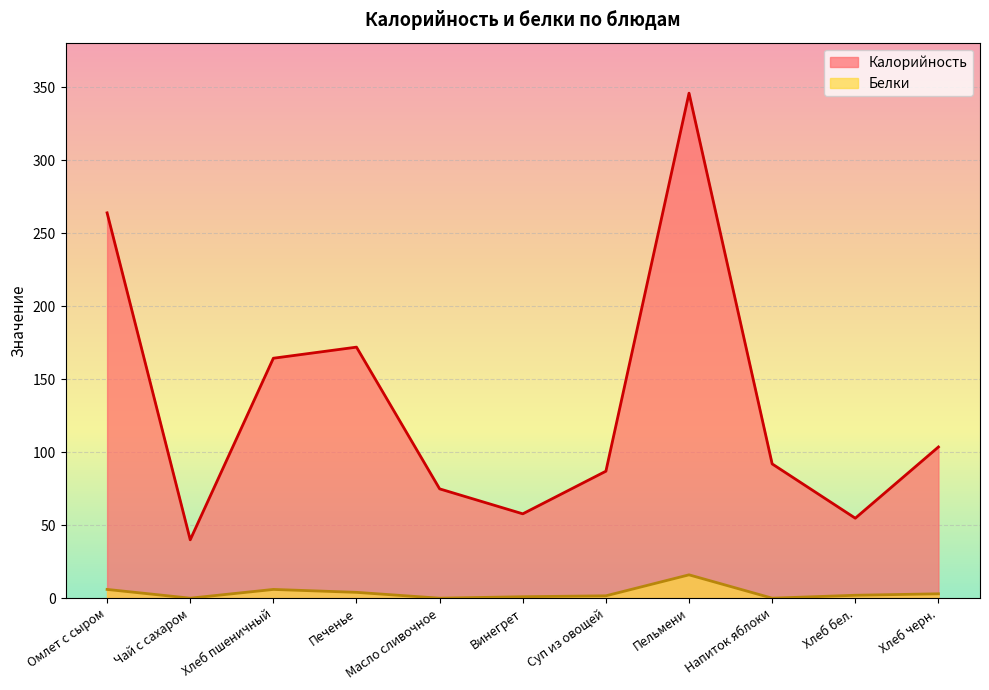

What is the value of the Калорийность point at the 6th from the left?

57.8